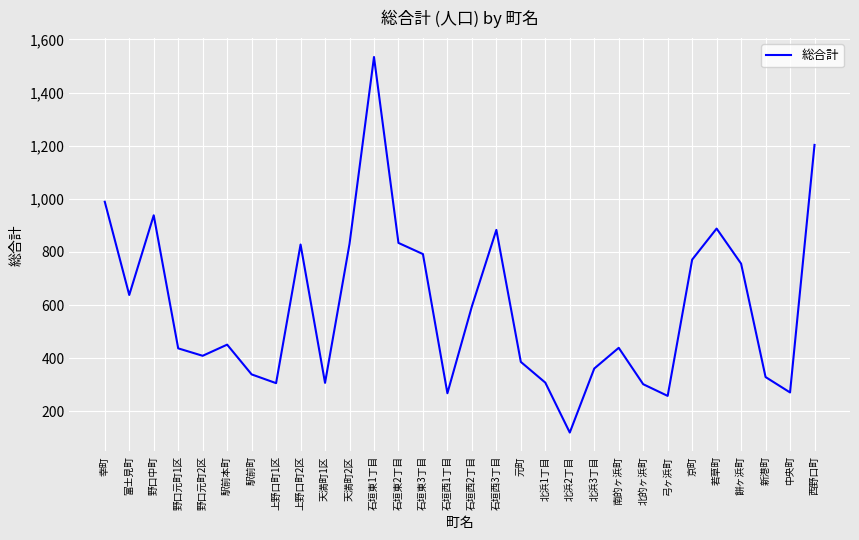

The chart shows a value of 423 at 中央町. True or false?

False